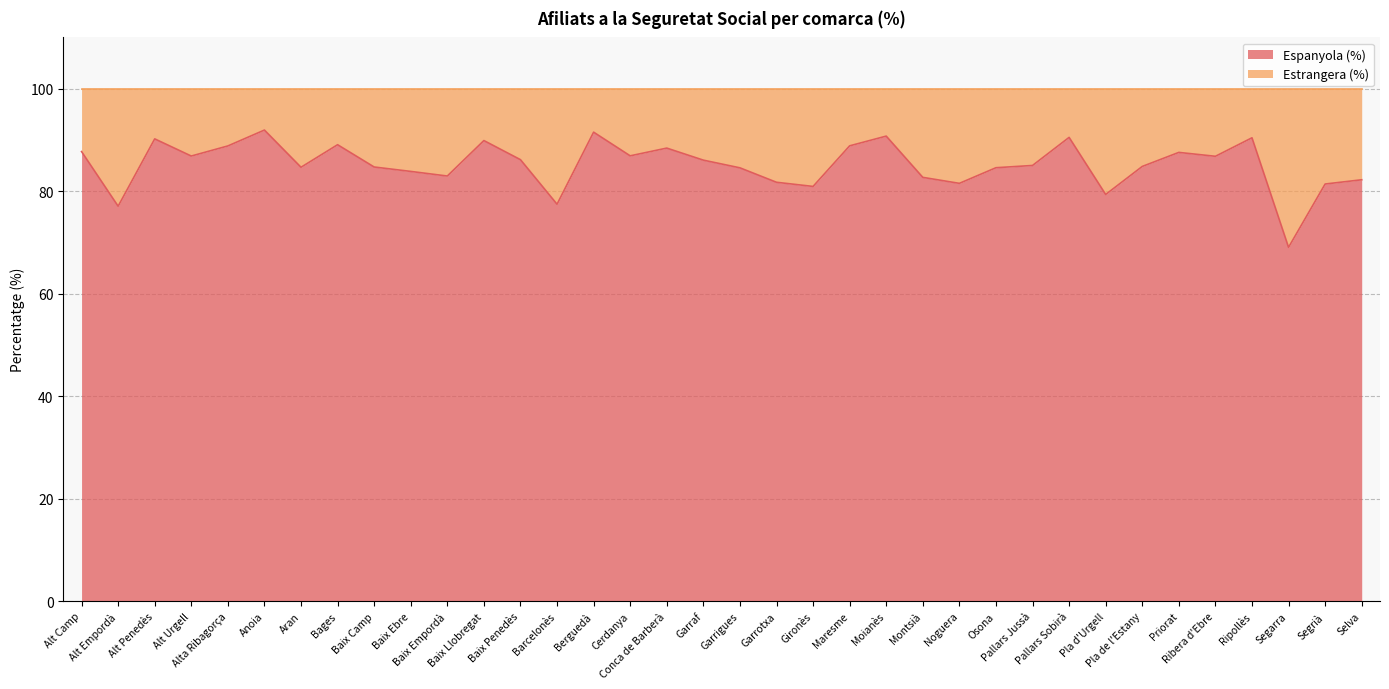

What is the label of the 34th point from the left?

Segarra